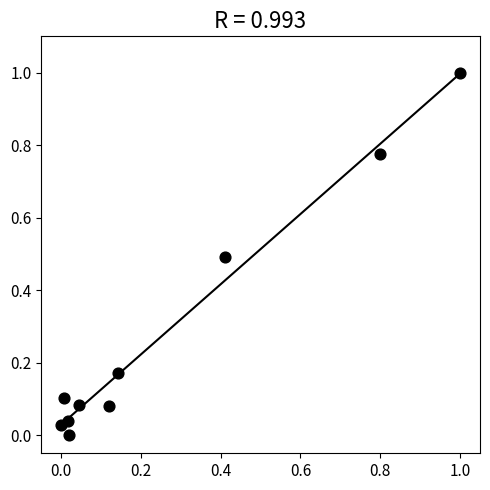

What is the range of X values (max minus min)?

1.0